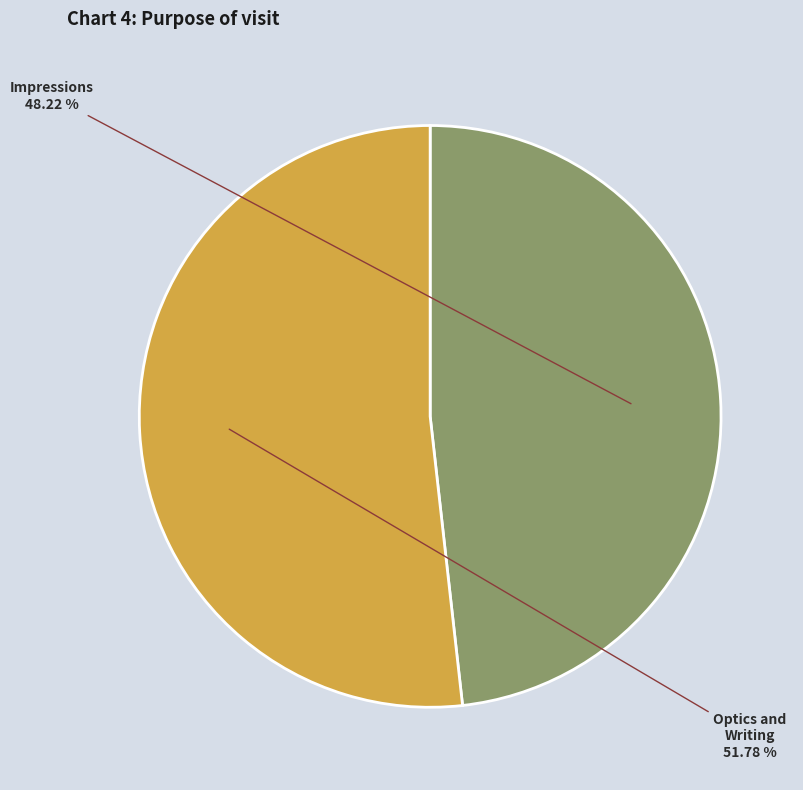

To the nearest percent, what percentage of the pie is Impressions?

48%